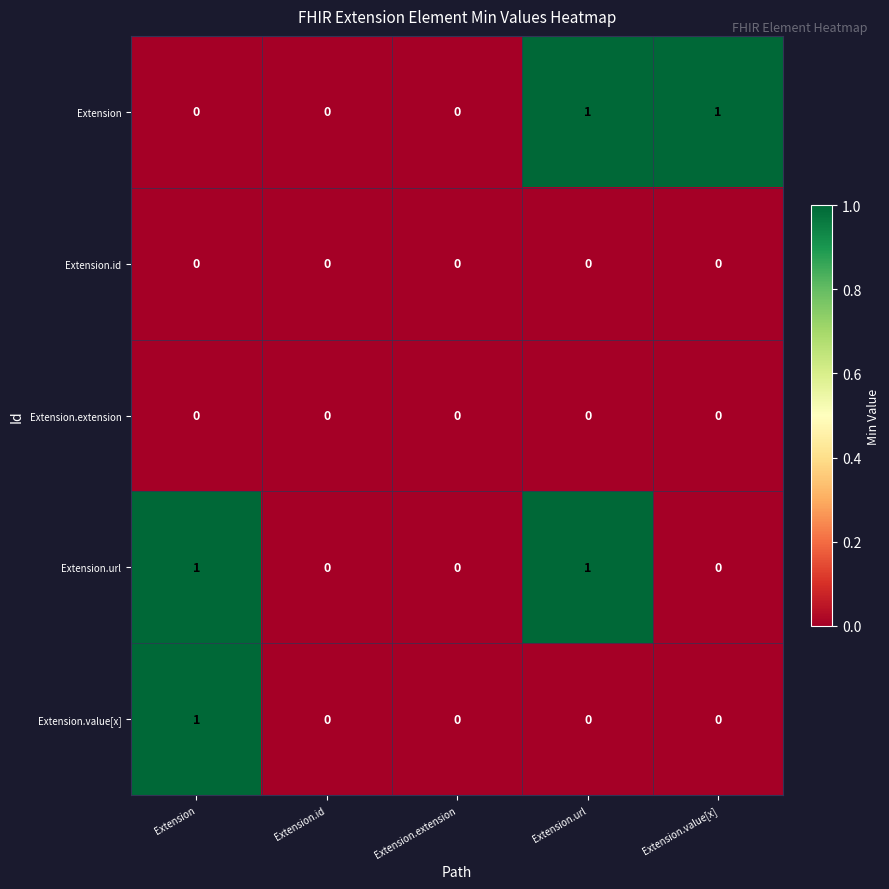

Is the value of Extension.url at Extension greater than the value of Extension.extension at Extension.url?

Yes